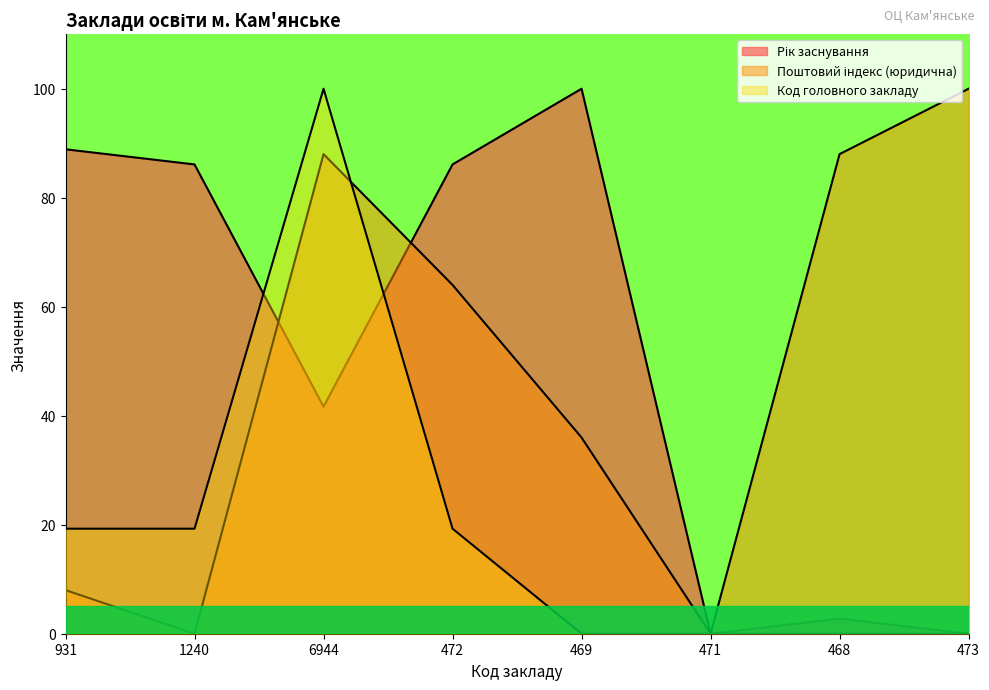

How many data points in Код головного закладу are above 19?

4